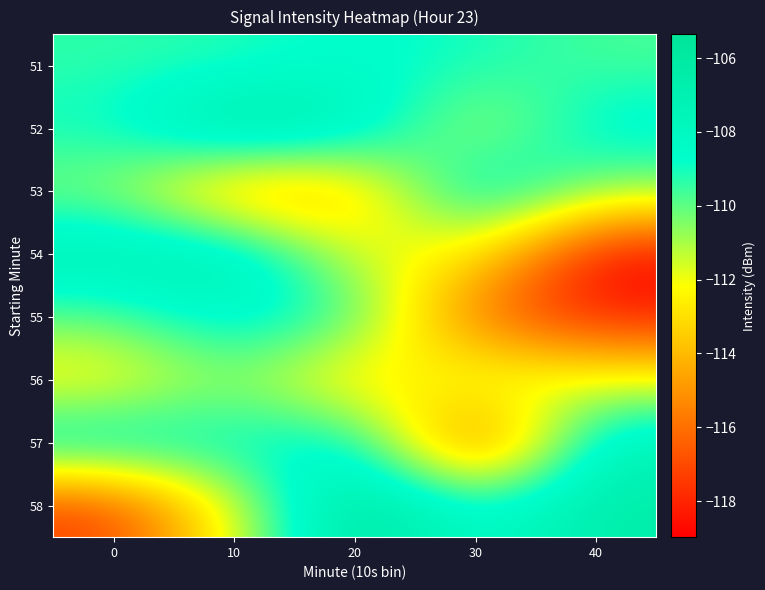

Reading right to left, transcribe all the data shown in this chart.

51: 40=-109.7	30=-109.0	20=-108.6	10=-109.2	0=-109.4
52: 40=-108.0	30=-111.6	20=-107.2	10=-105.8	0=-108.9
53: 40=-110.6	30=-107.3	20=-114.1	10=-114.9	0=-110.5
54: 40=-119.0	30=-112.4	20=-112.0	10=-106.8	0=-107.0
55: 40=-118.2	30=-116.3	20=-109.2	10=-107.9	0=-109.9
56: 40=-111.9	30=-111.1	20=-113.6	10=-110.4	0=-112.8
57: 40=-107.3	30=-117.8	20=-107.8	10=-108.7	0=-107.6
58: 40=-106.5	30=-108.7	20=-105.4	10=-111.8	0=-117.3